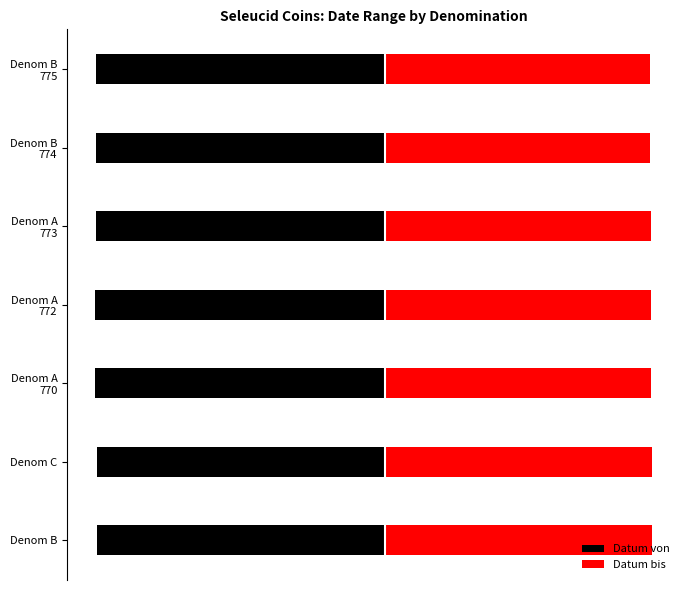

Rank the series by their maximum value, from lowest to highest.

Datum von, Datum bis